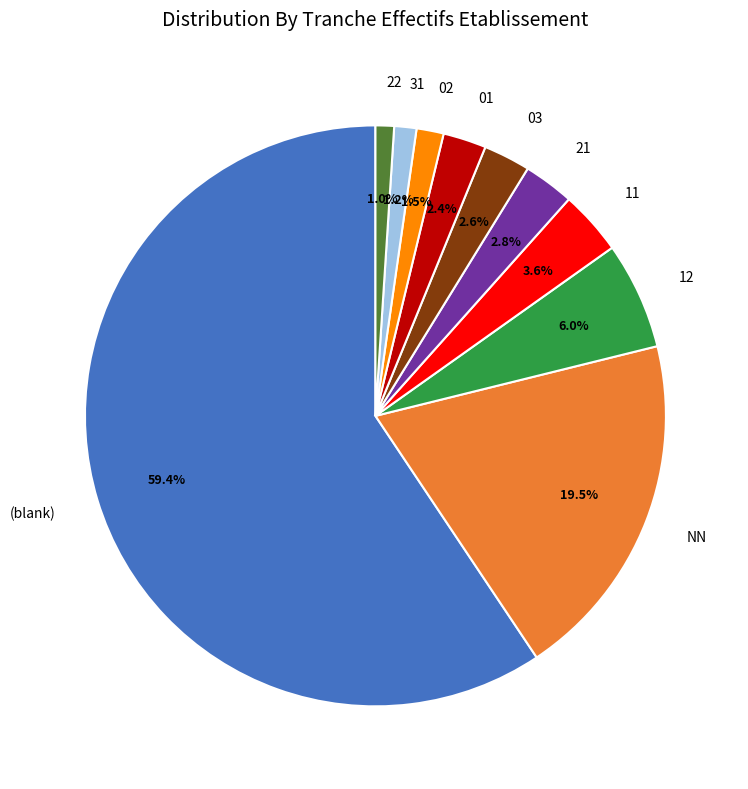

Which has a higher value, (blank) or 12?

(blank)